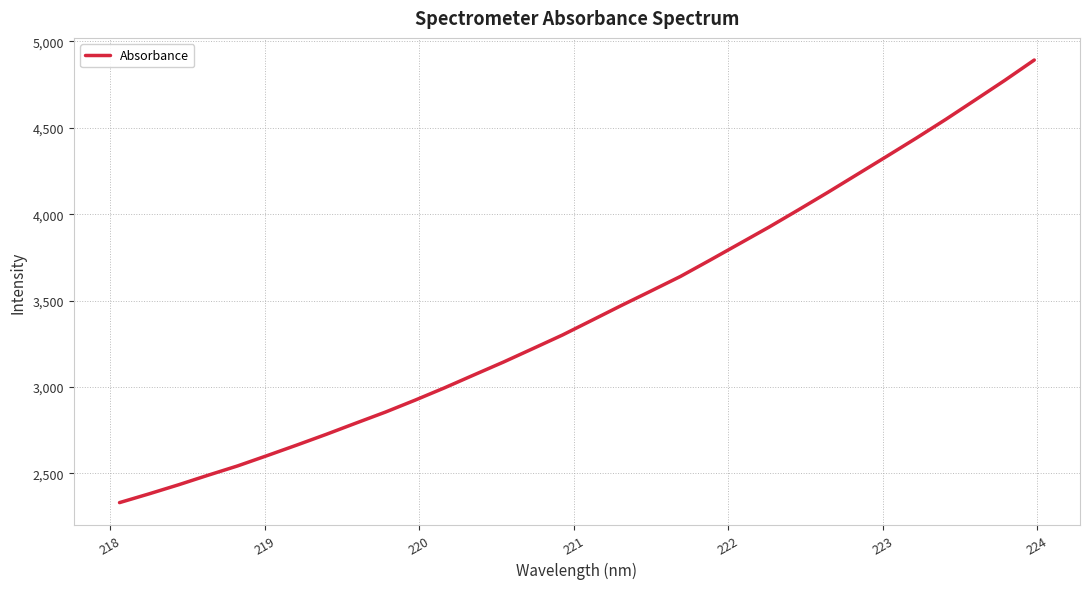

Does the chart display data point markers on the line(s)?

No